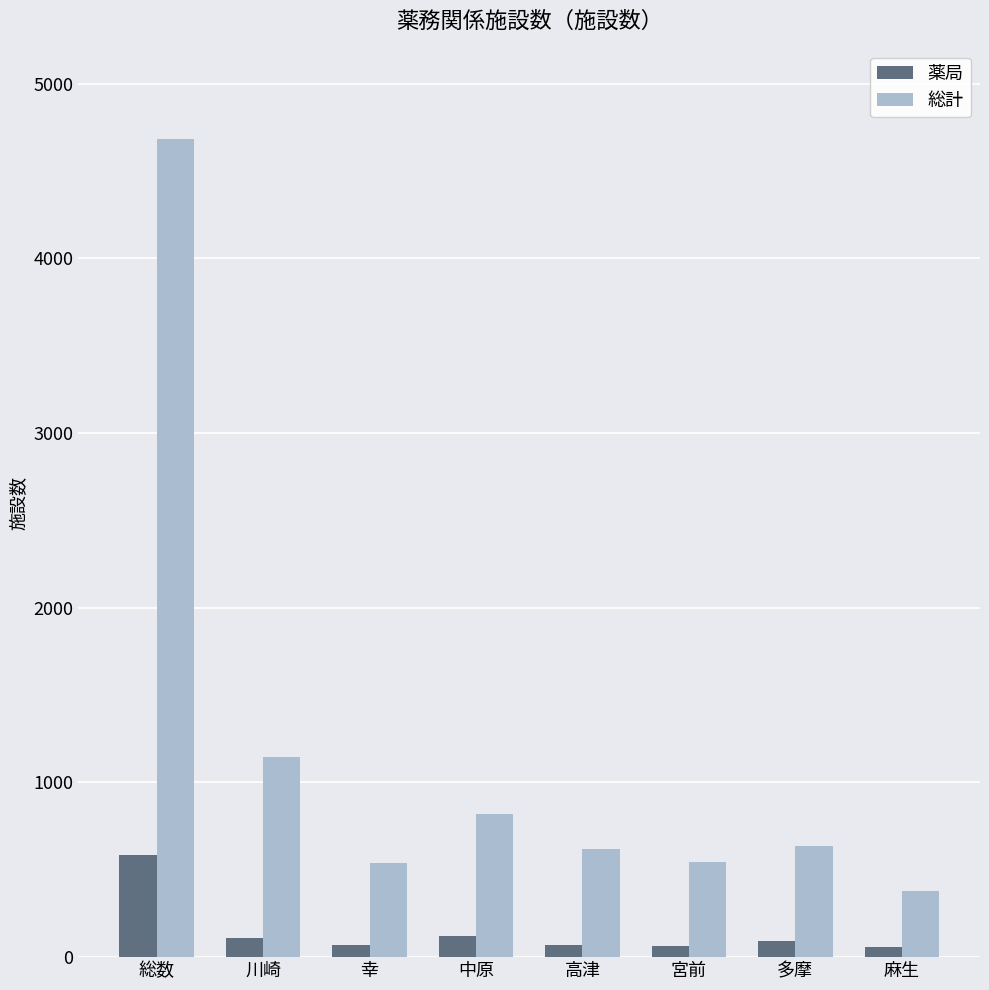

Read the 総計 value at 川崎, to the nearest 10.

1150